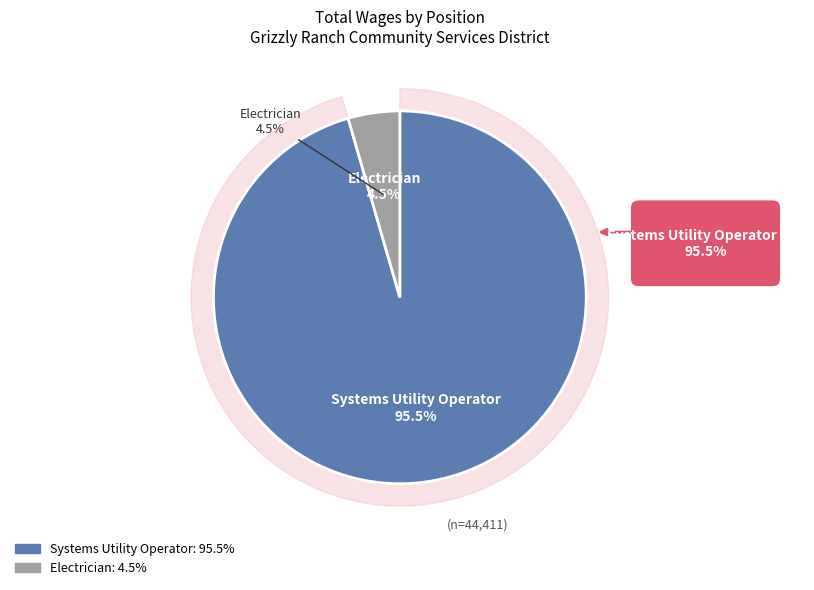

To the nearest percent, what is the difference between the largest and smallest slice percentages?

91%